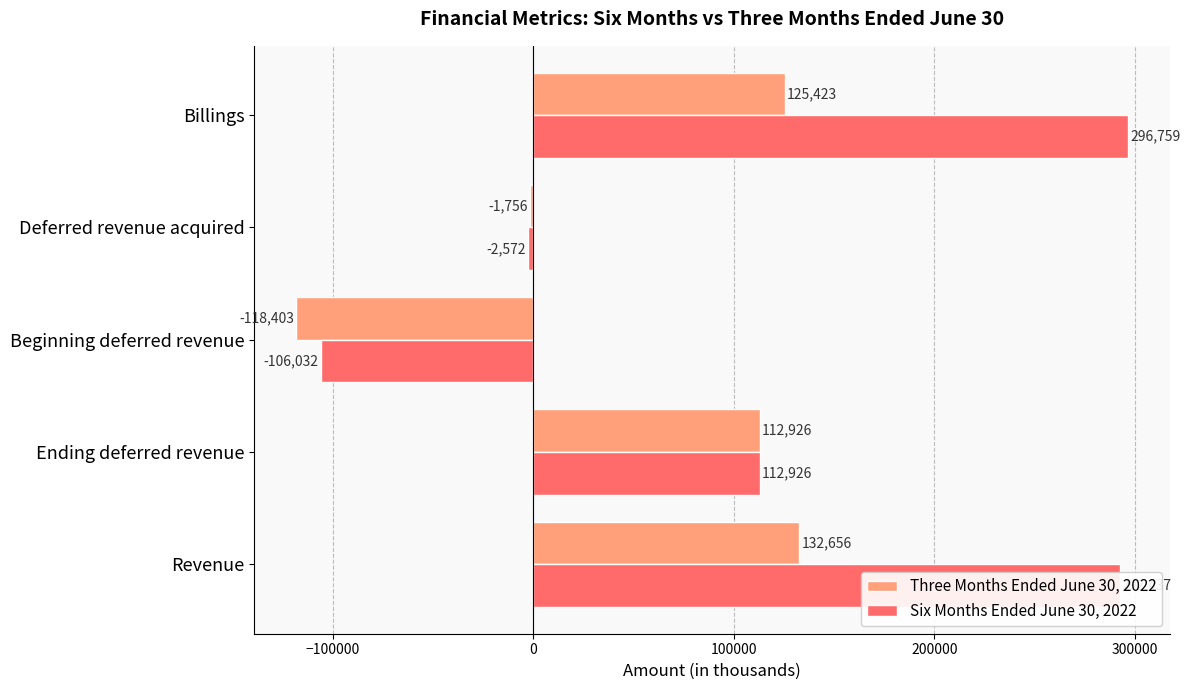

Which category has the highest value across all series?

Billings